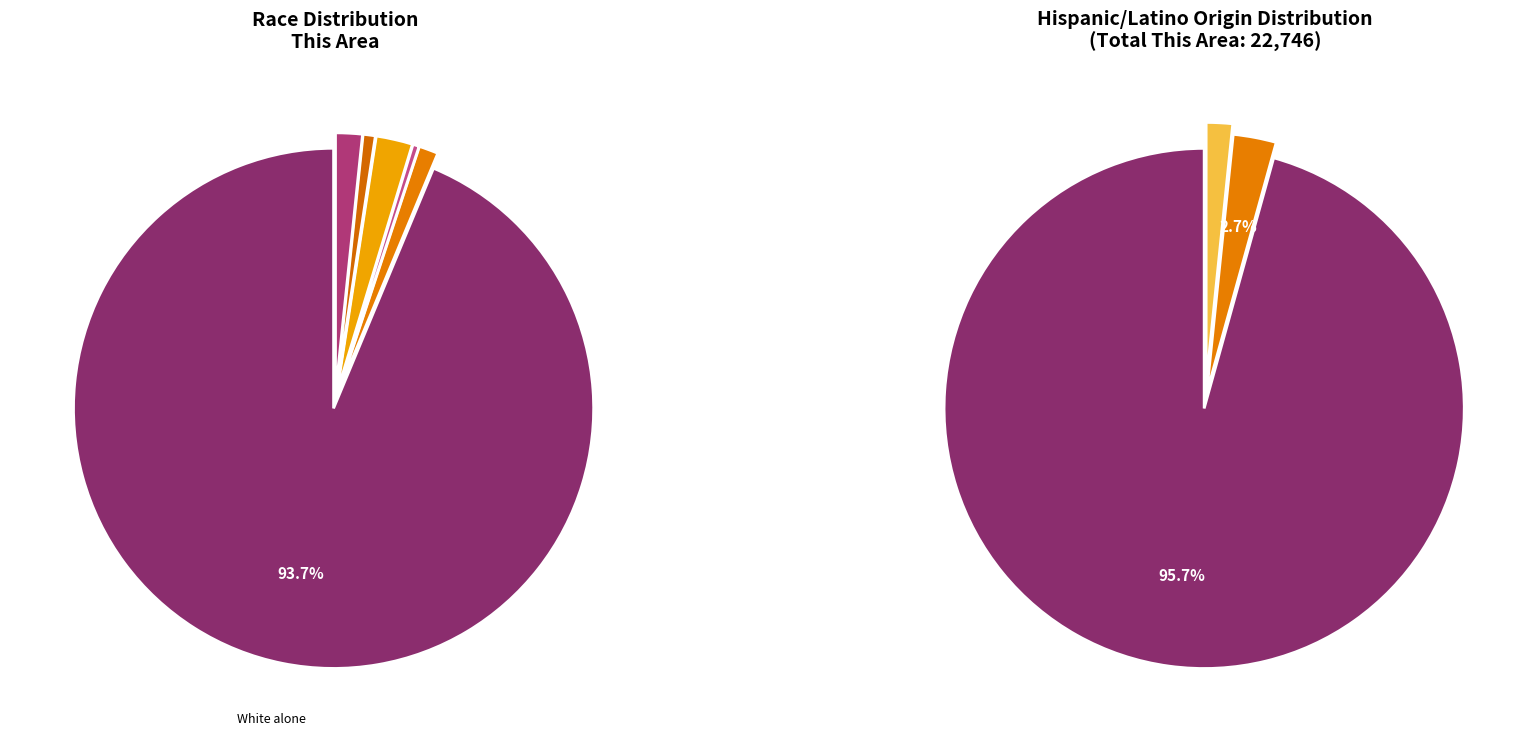

Which category has the biggest portion of the pie?

White alone